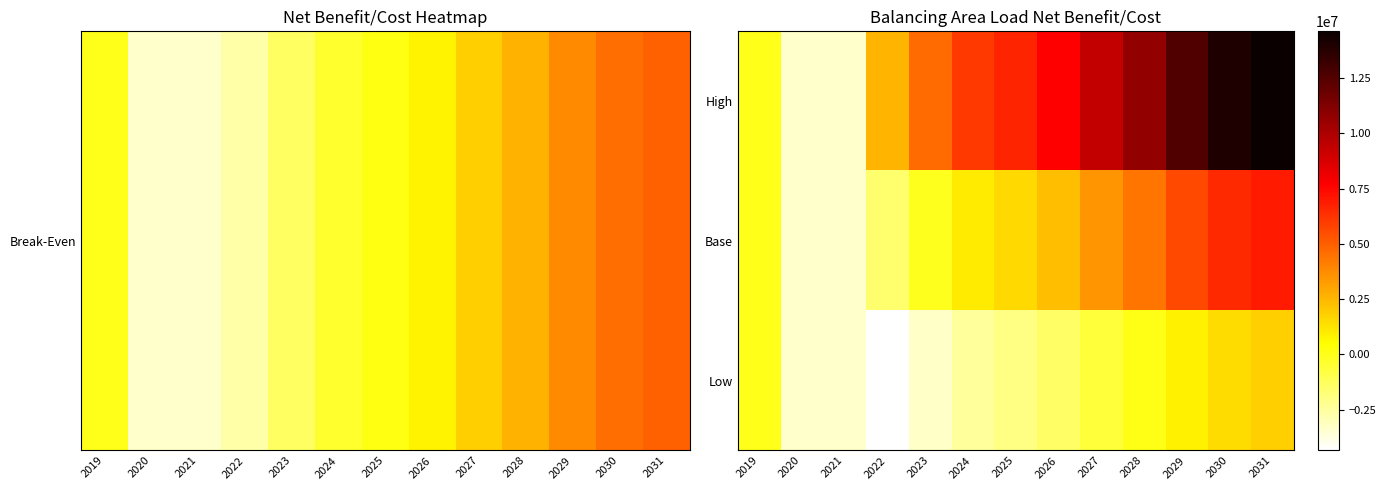

Which has a higher value, 2021 or 2026?

2026